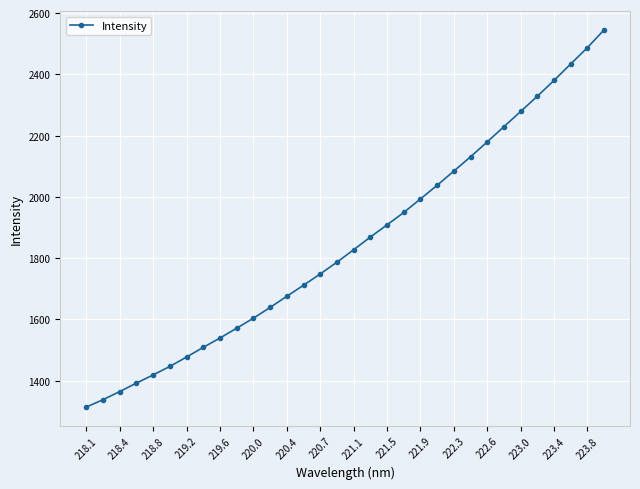

What is the difference between the second highest and second lowest values?

1149.4